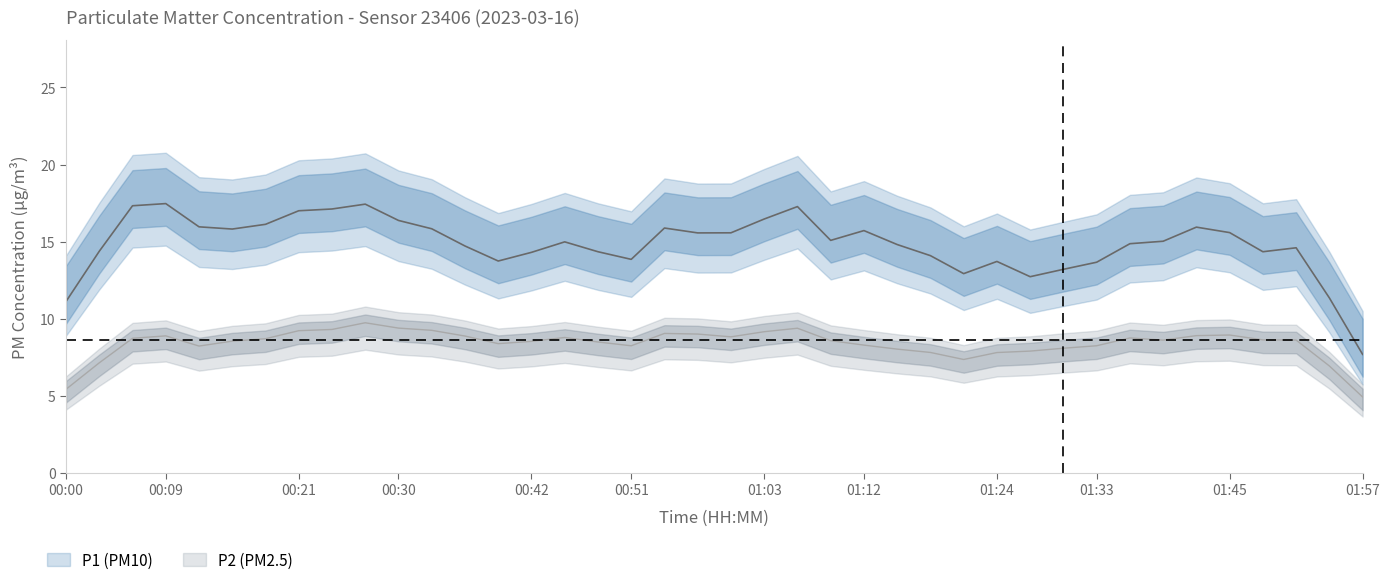

What is the difference between the highest and lowest values at 01:47?

7.8